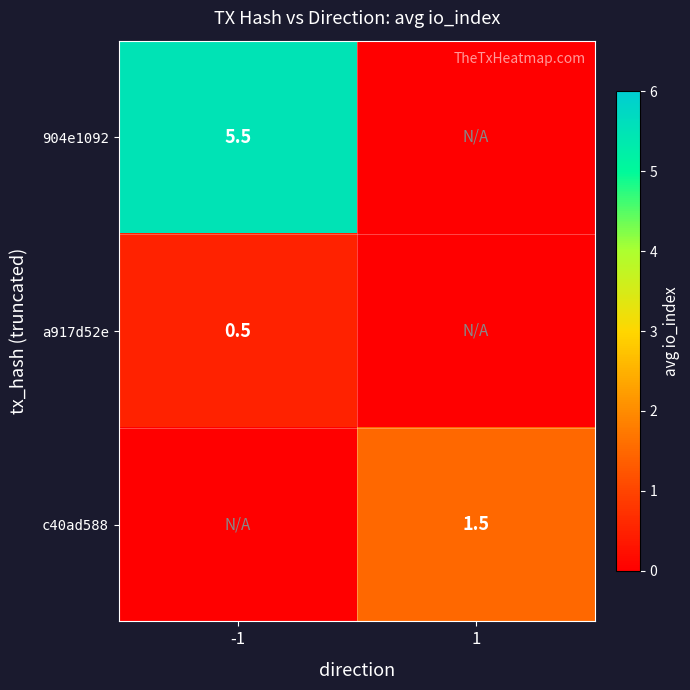

The a917d52e series shows 0.5 at -1. True or false?

True